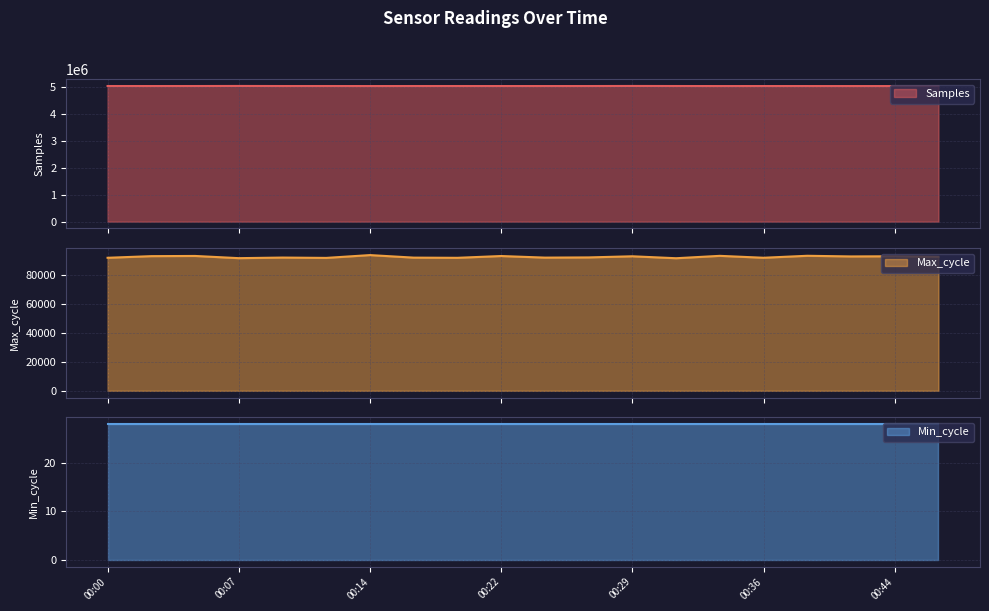

Between 00:31 and 00:12, which is larger?

00:31